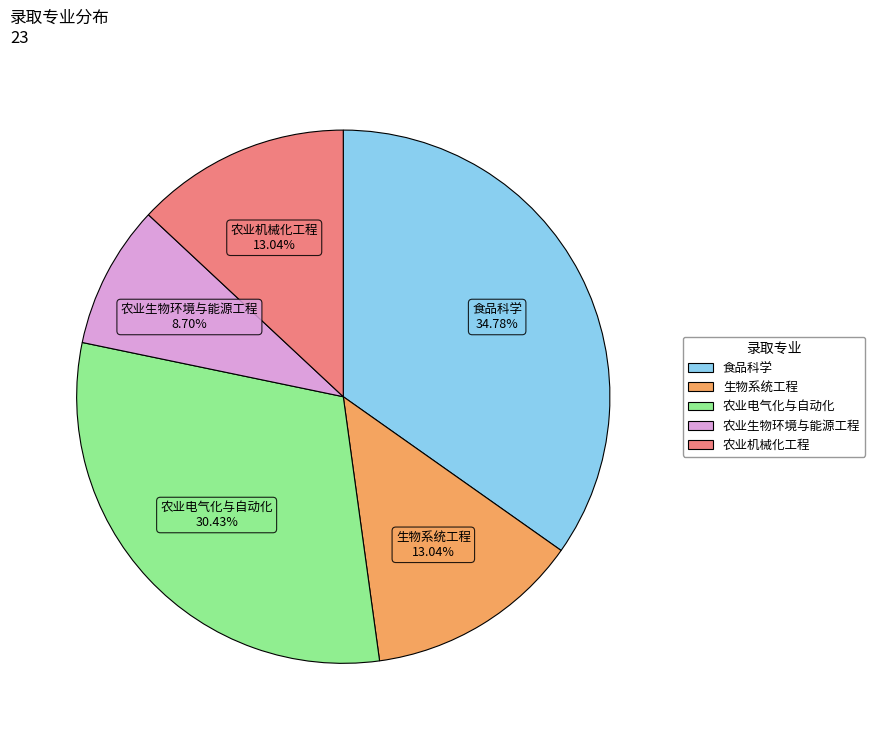

To the nearest percent, what is the average slice percentage?

20%